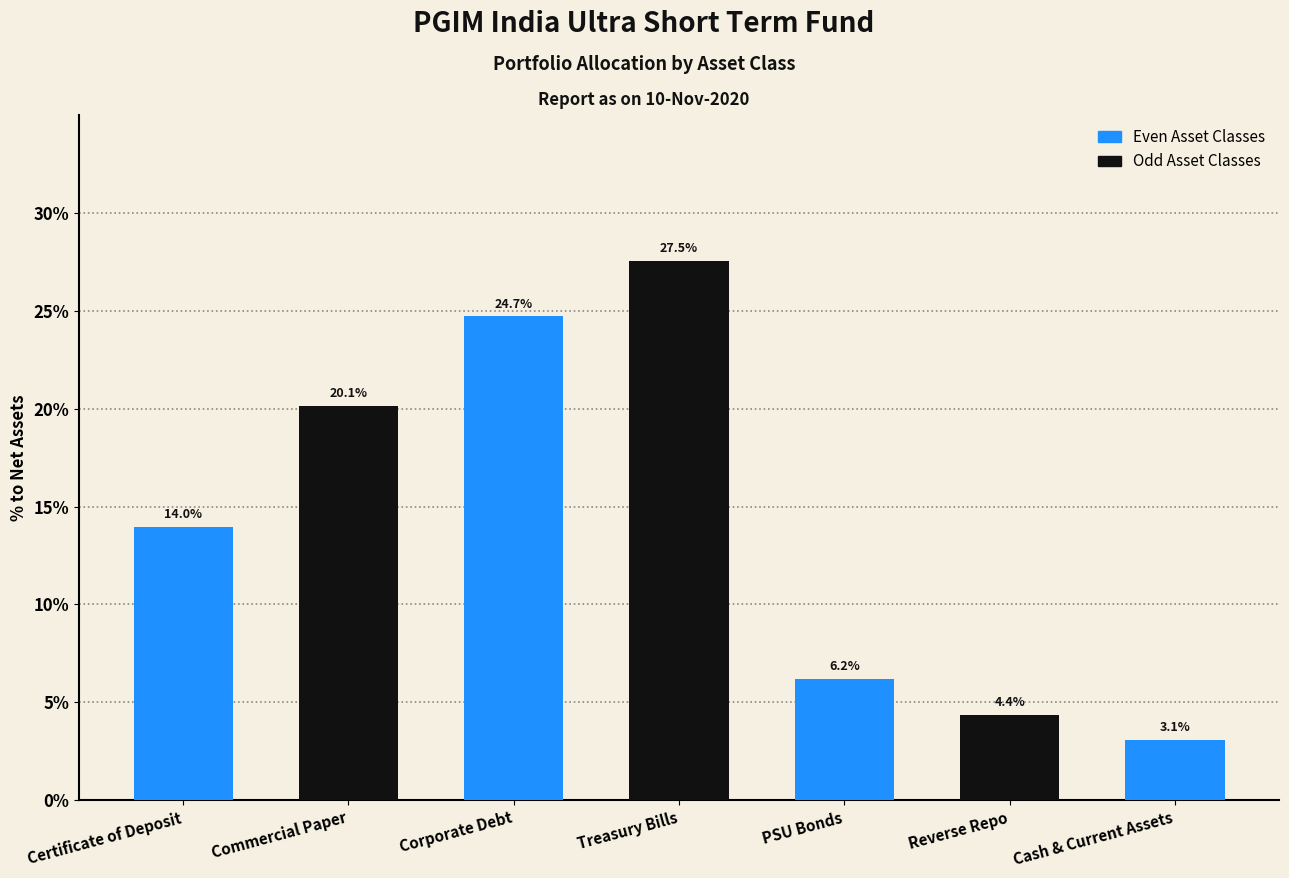

Reading left to right, what are all the values shown in this chart?

14.0	20.1	24.7	27.5	6.2	4.4	3.1